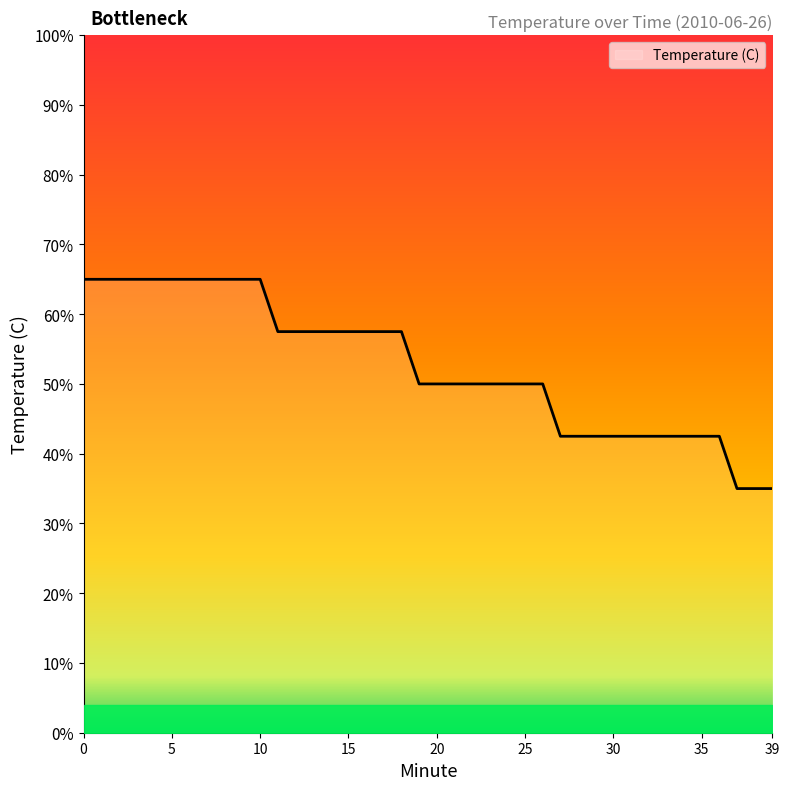

Is this an area chart (filled region under the line)?

No